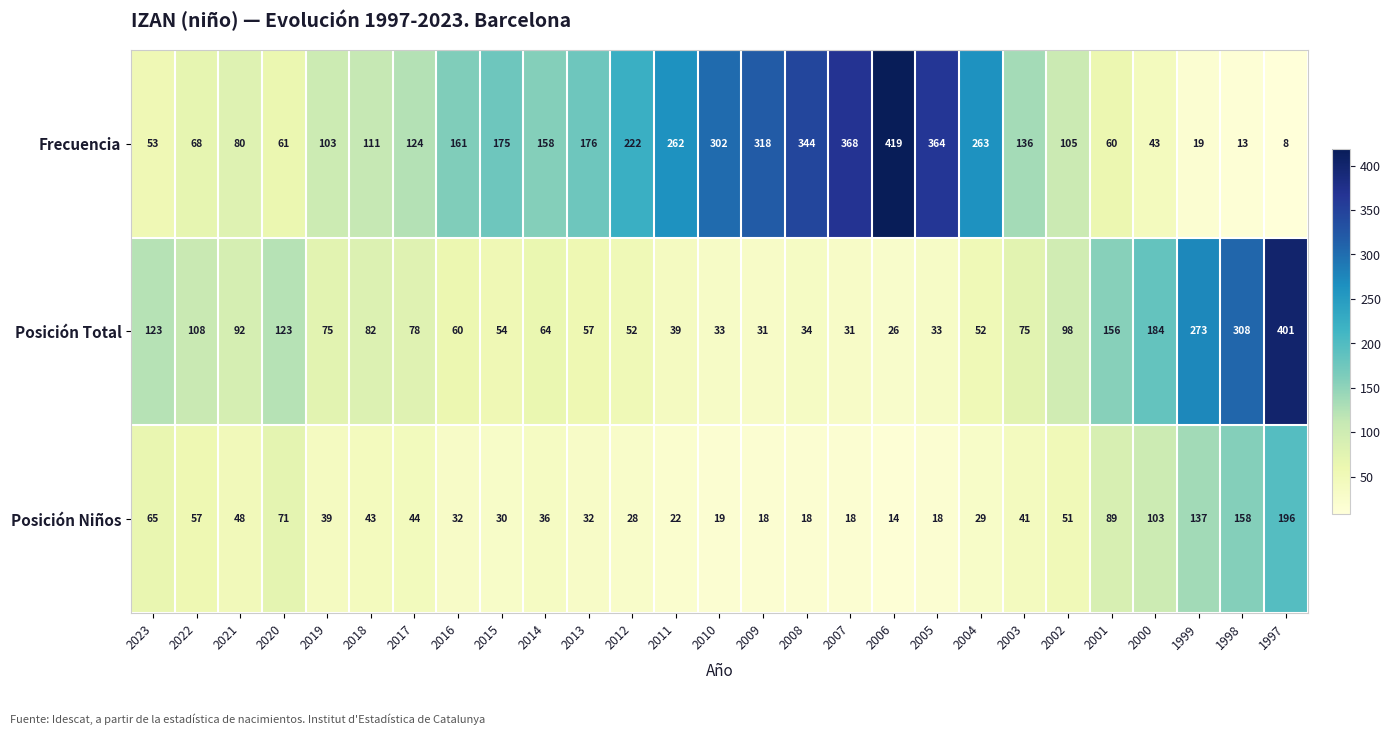

How many series are shown in this chart?

3